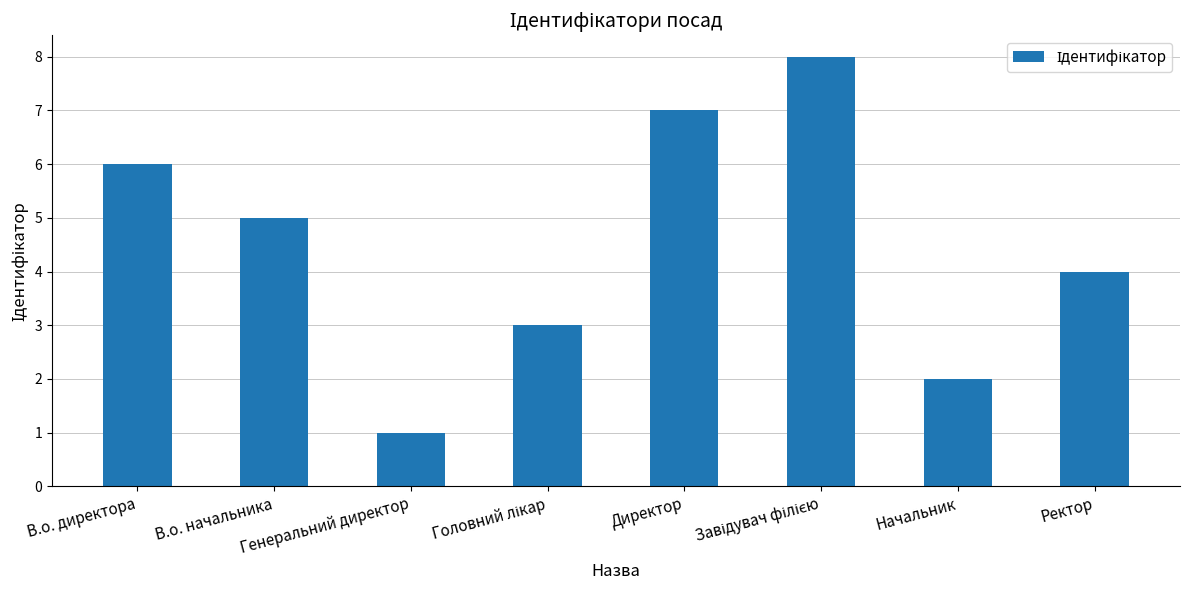

What is the difference between the values at Генеральний директор and Ректор?

3